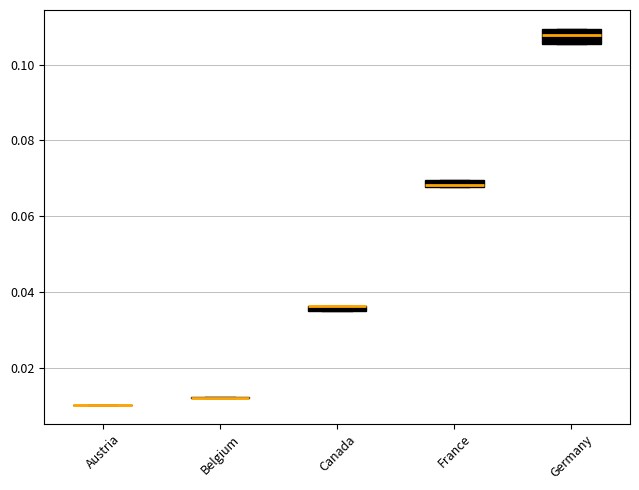

Comparing the boxes themselves (not the whiskers), which one is the tallest?

Germany